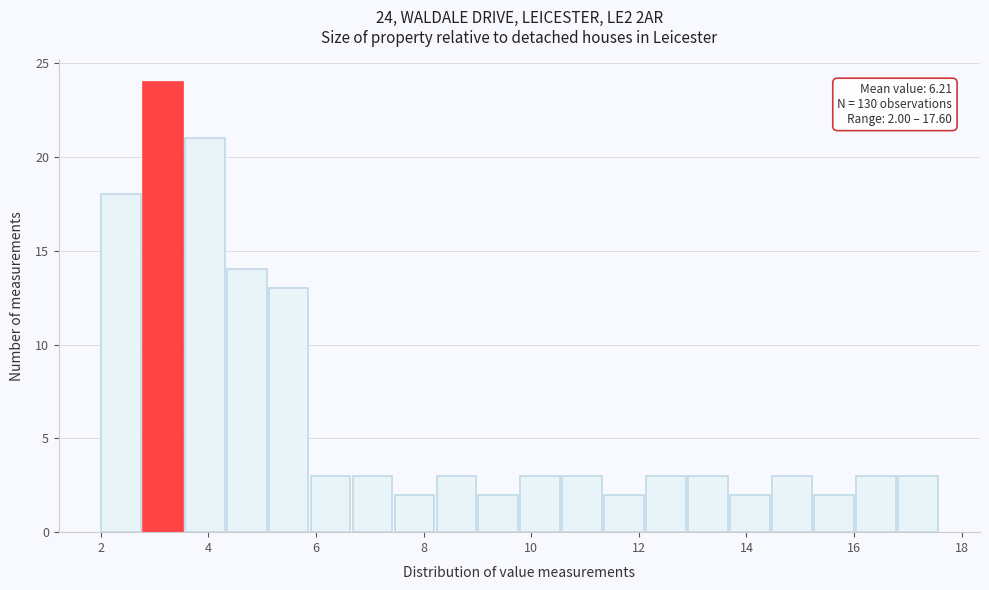

Read against the x-axis, roughly where is the centre of the tallest bar?

3.2